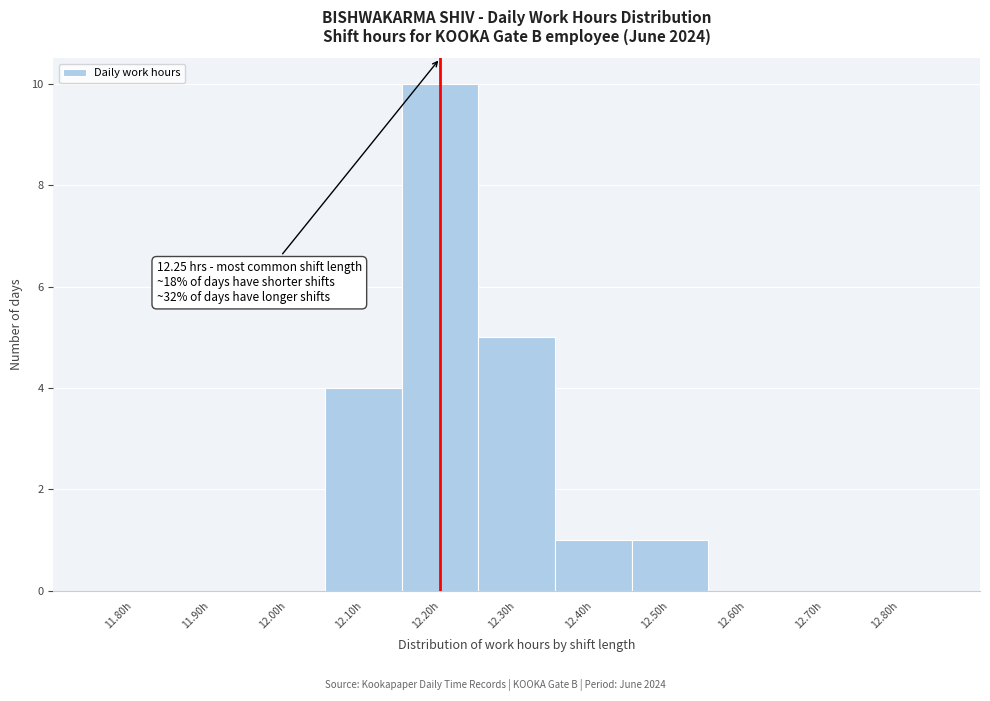

Reading left to right, transcribe all the data shown in this chart.

11.80h=0	11.90h=0	12.00h=0	12.10h=4	12.20h=10	12.30h=5	12.40h=1	12.50h=1	12.60h=0	12.70h=0	12.80h=0